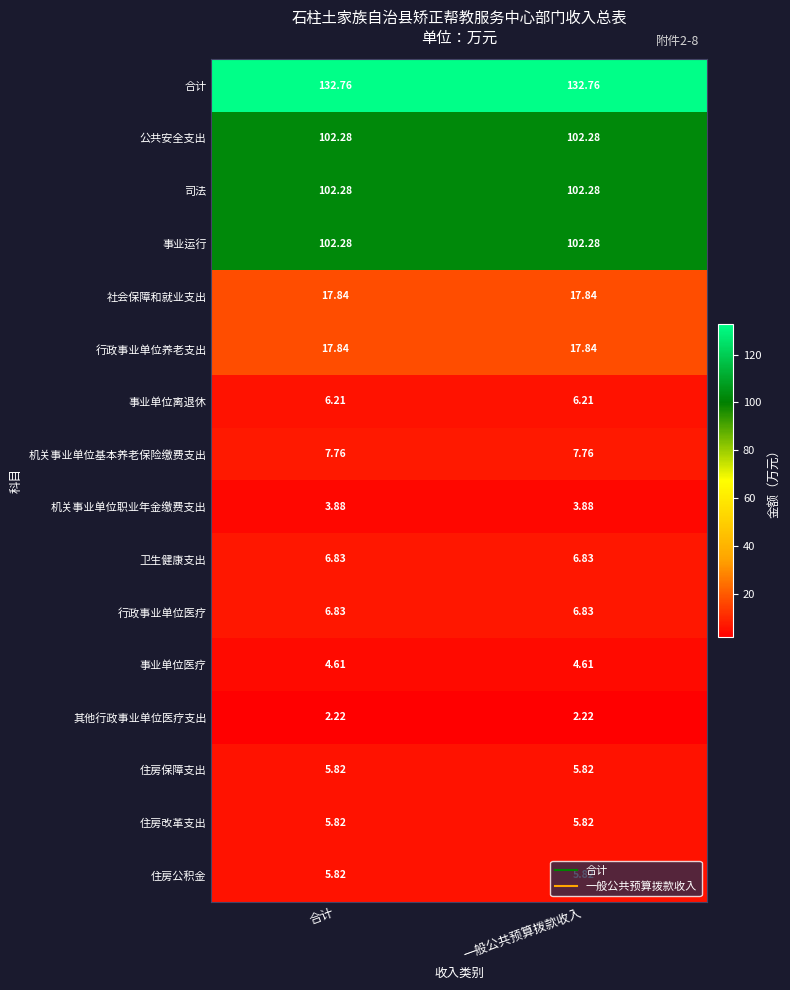

Is the value of 卫生健康支出 at 合计 greater than the value of 公共安全支出 at 合计?

No